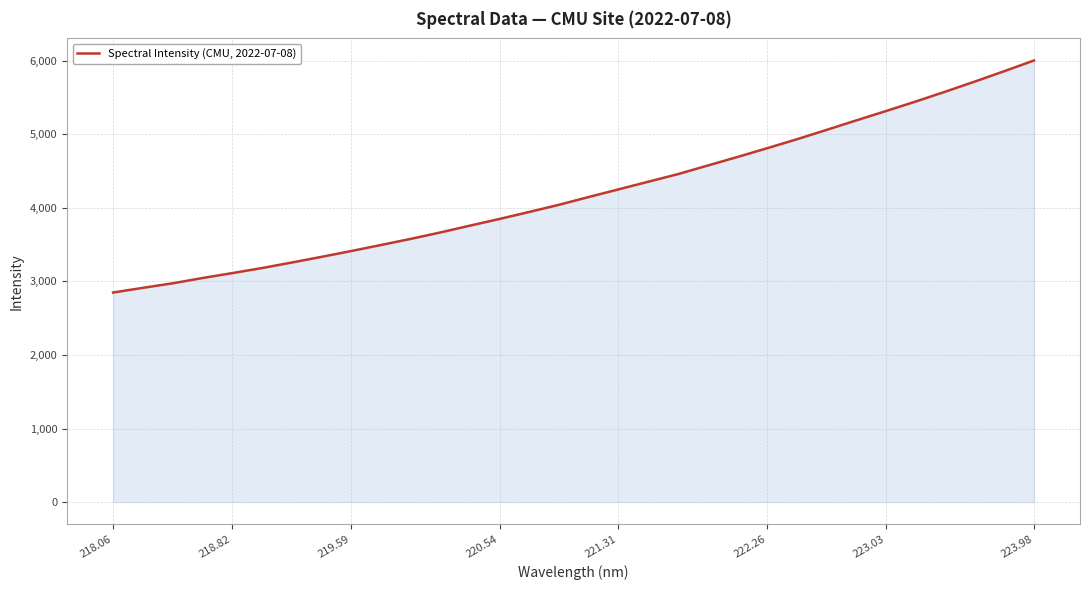

What is the greatest value displayed?

6004.9